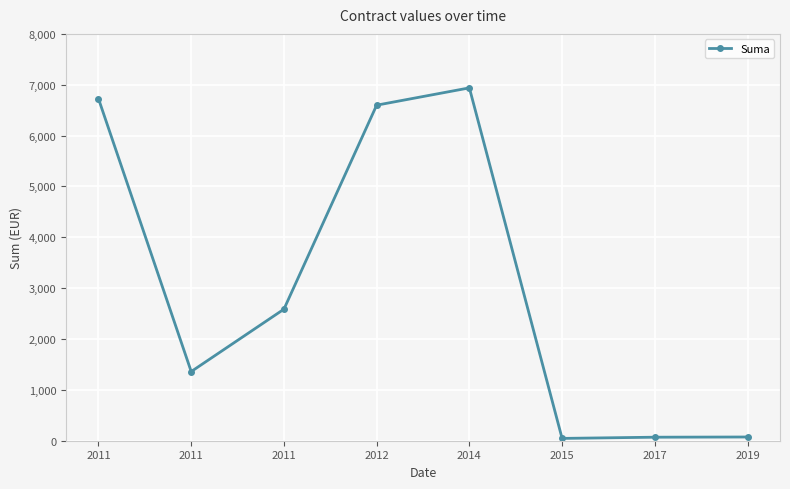

List the labels in order of value, largest first.

2014, 2011, 2012, 2011, 2011, 2019, 2017, 2015